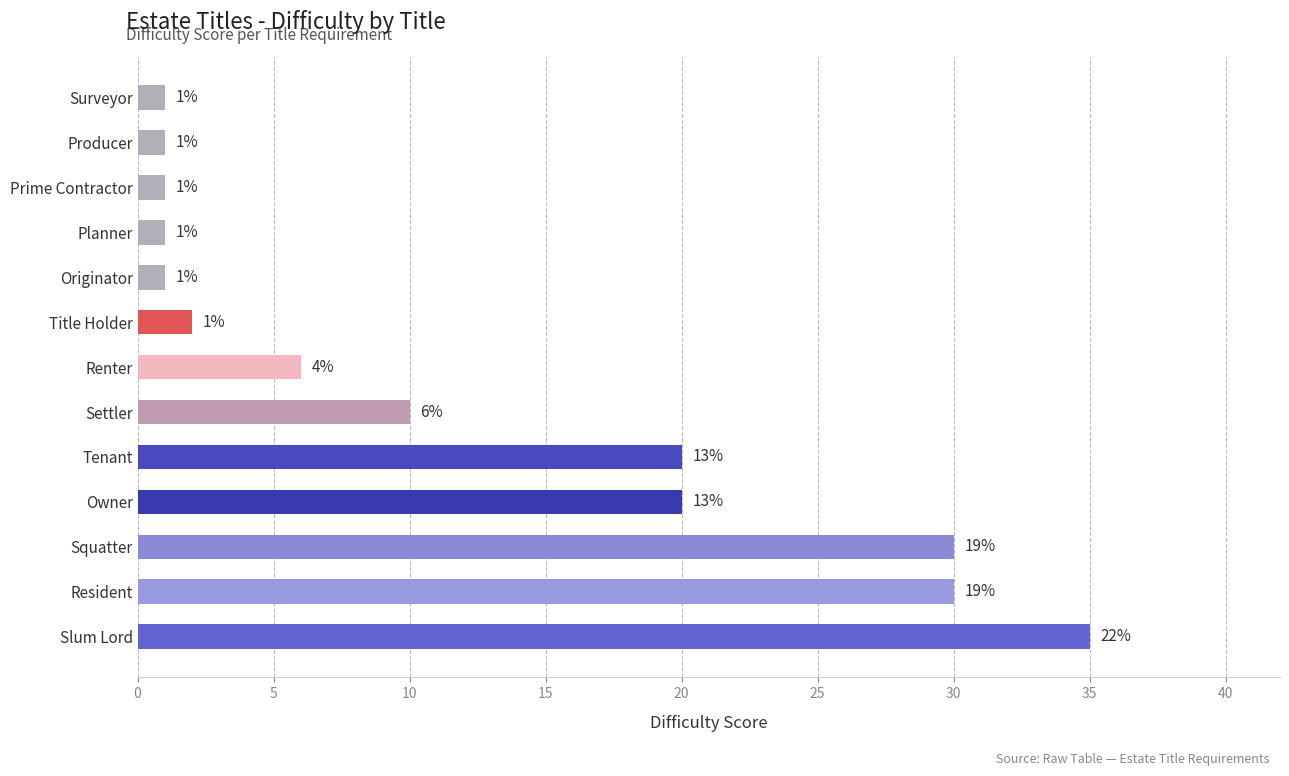

Reading bottom to top, what are all the values shown in this chart?

35	30	30	20	20	10	6	2	1	1	1	1	1